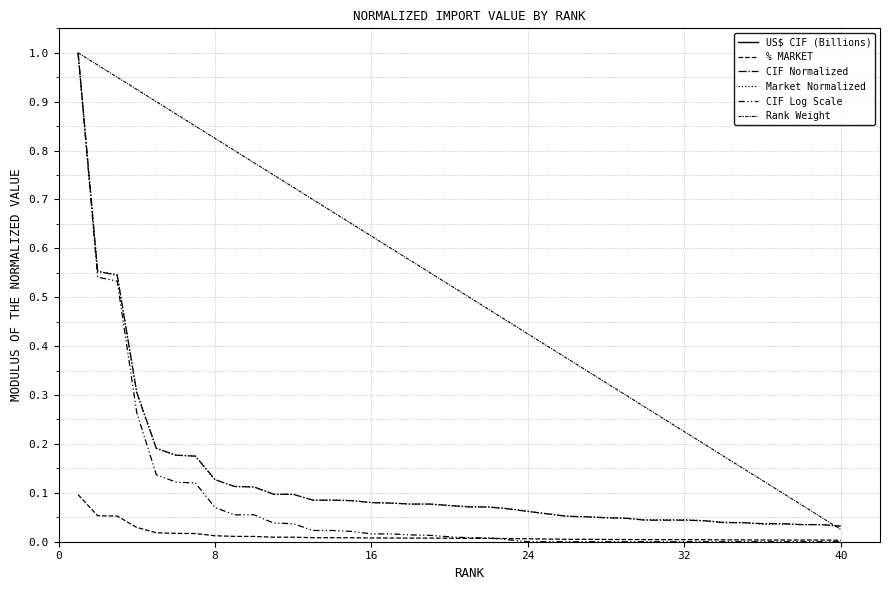

True or false: CIF Normalized has more than 0 points higher than both neighbors.

False